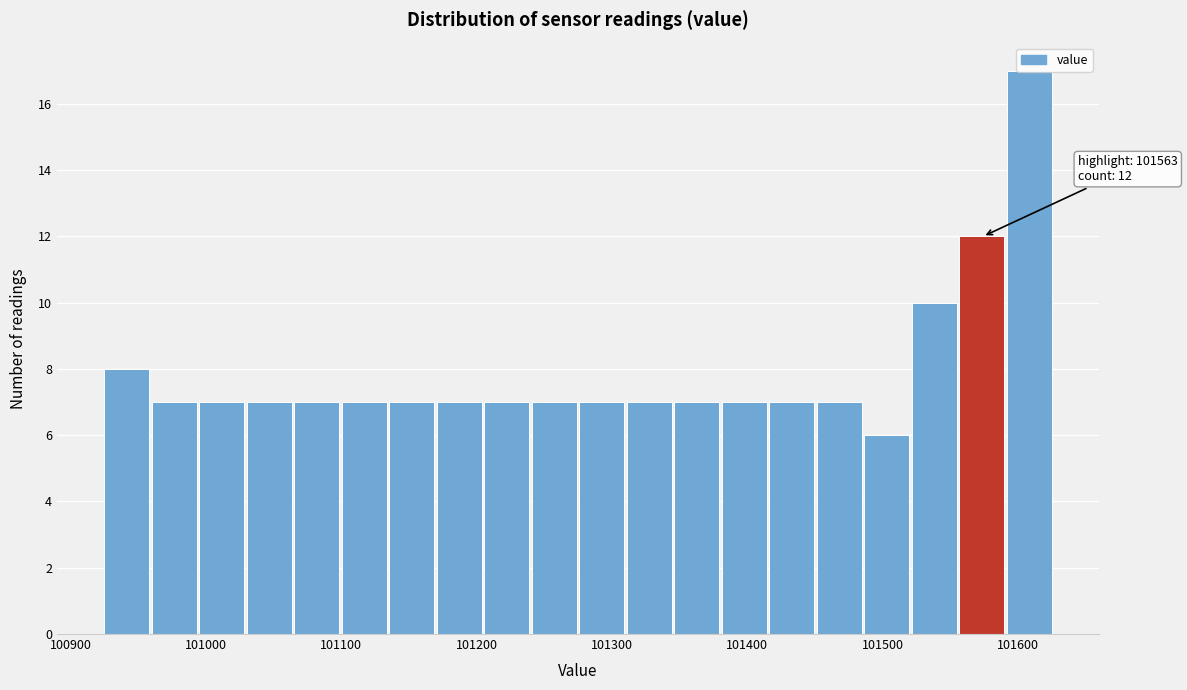

Around what value on the x-axis is the tallest bar? Give the approximate position of its centre, as read against the axis.

101610